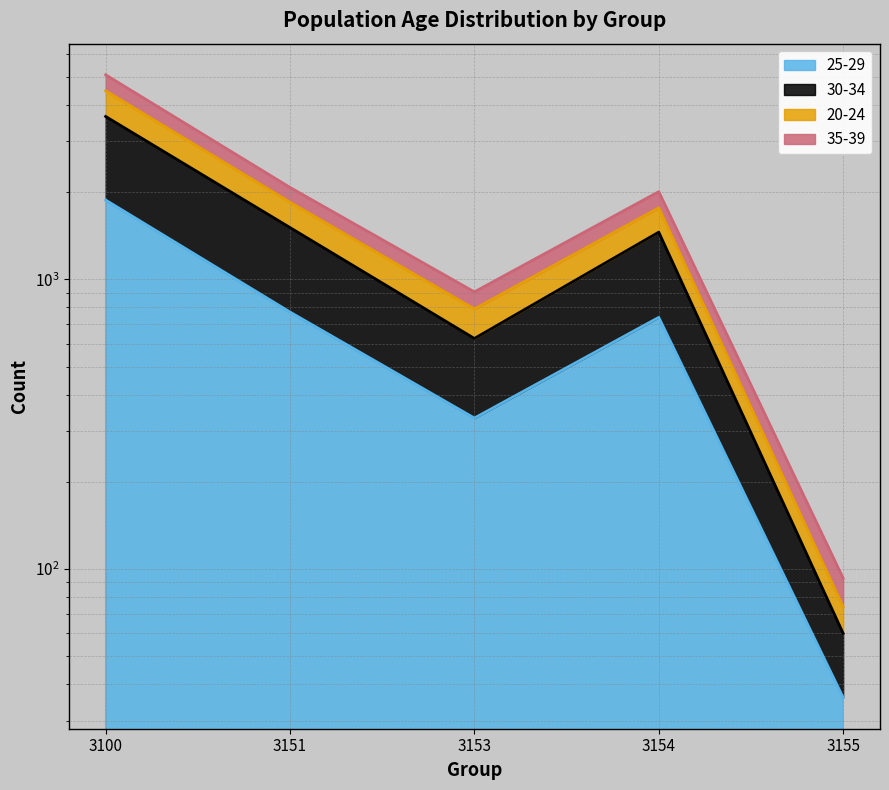

How many interior local valleys does the 30-34 series have?

1